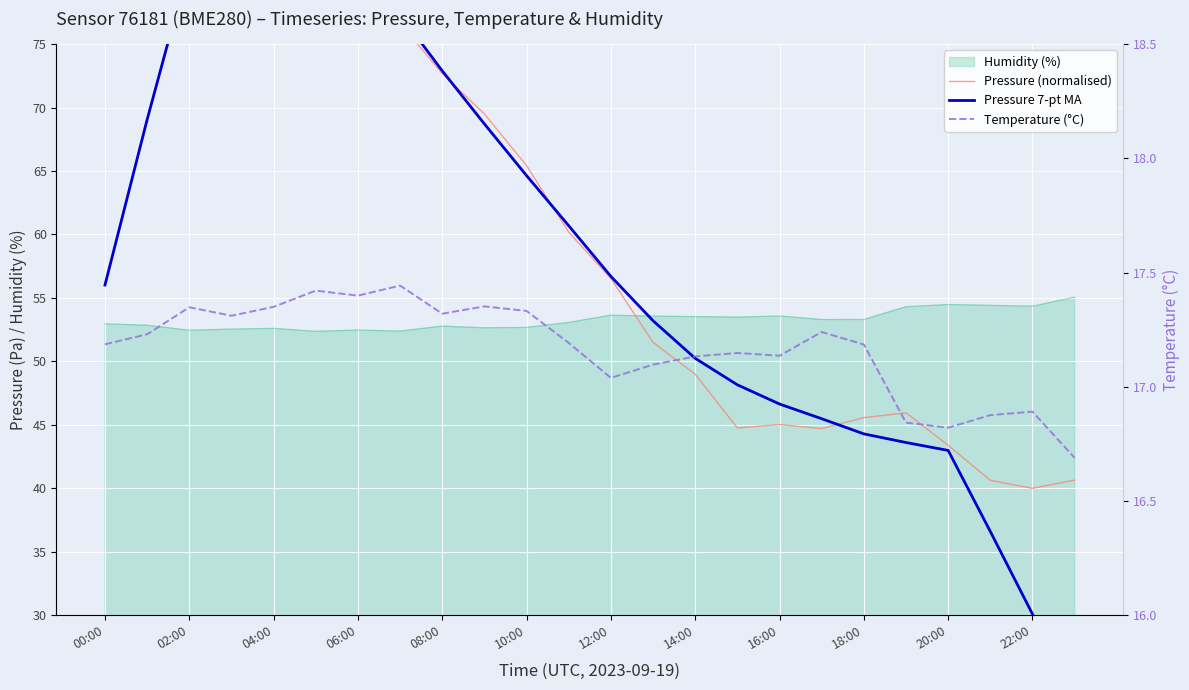

What position from the left is 15?

16